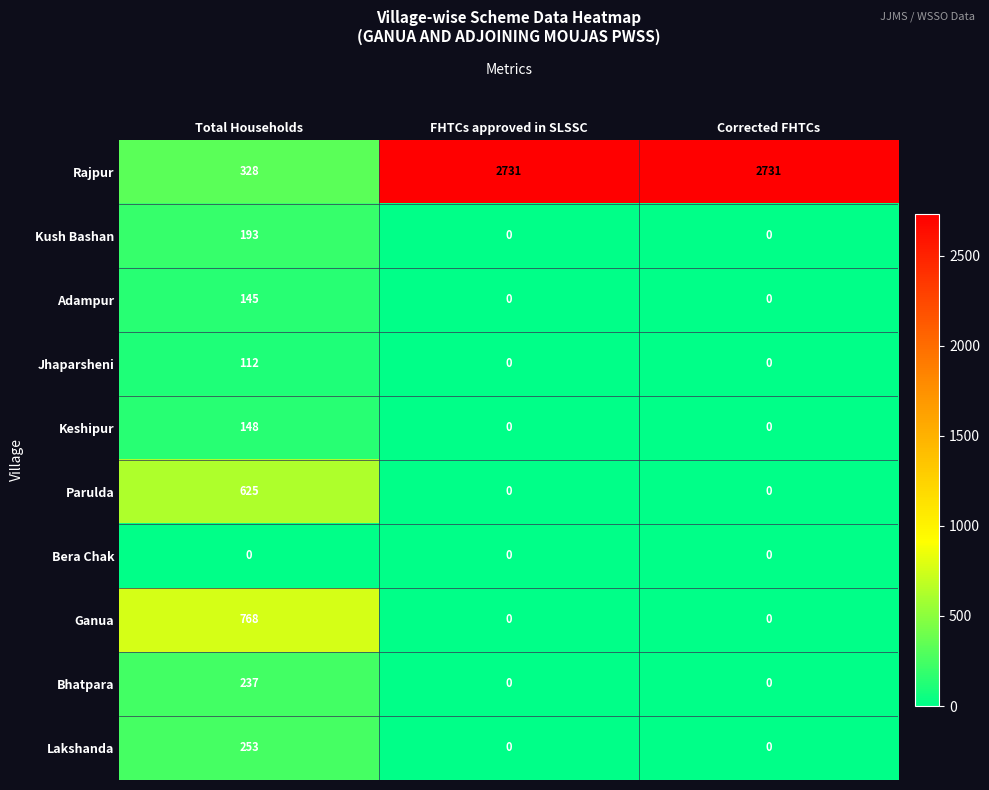

List the series in order of their peak value, highest first.

Rajpur, Ganua, Parulda, Lakshanda, Bhatpara, Kush Bashan, Keshipur, Adampur, Jhaparsheni, Bera Chak